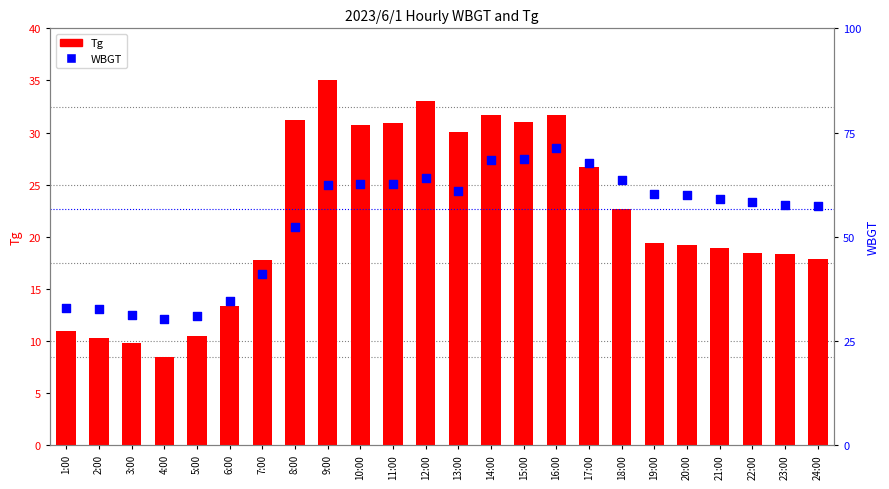

Is the value of Tg at 10:00 greater than the value of WBGT at 22:00?

Yes